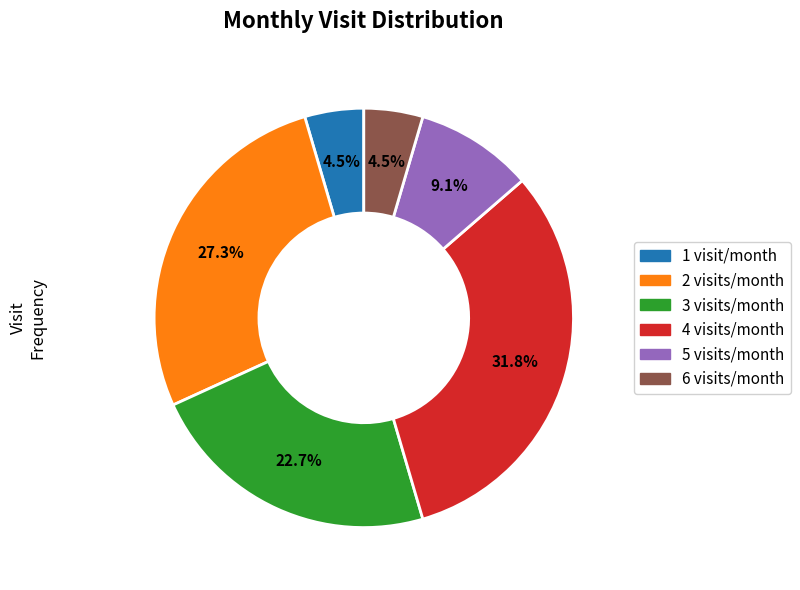

Is there a majority slice in this chart?

No